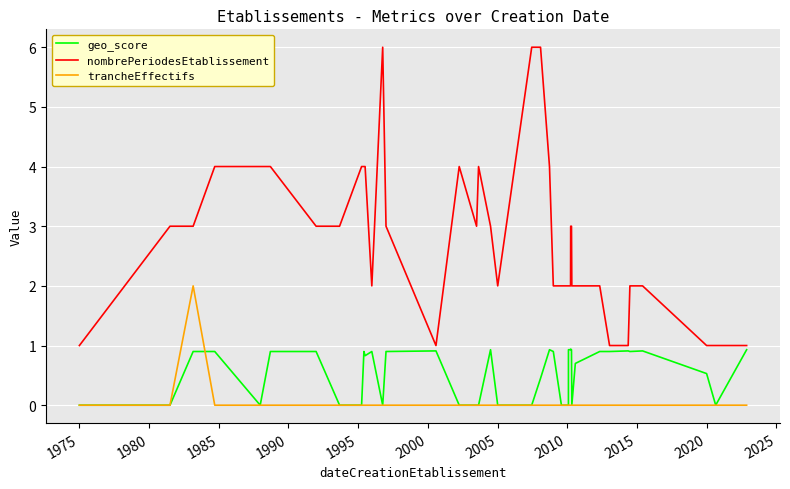

List the series in order of their overall mean, lowest first.

trancheEffectifs, geo_score, nombrePeriodesEtablissement